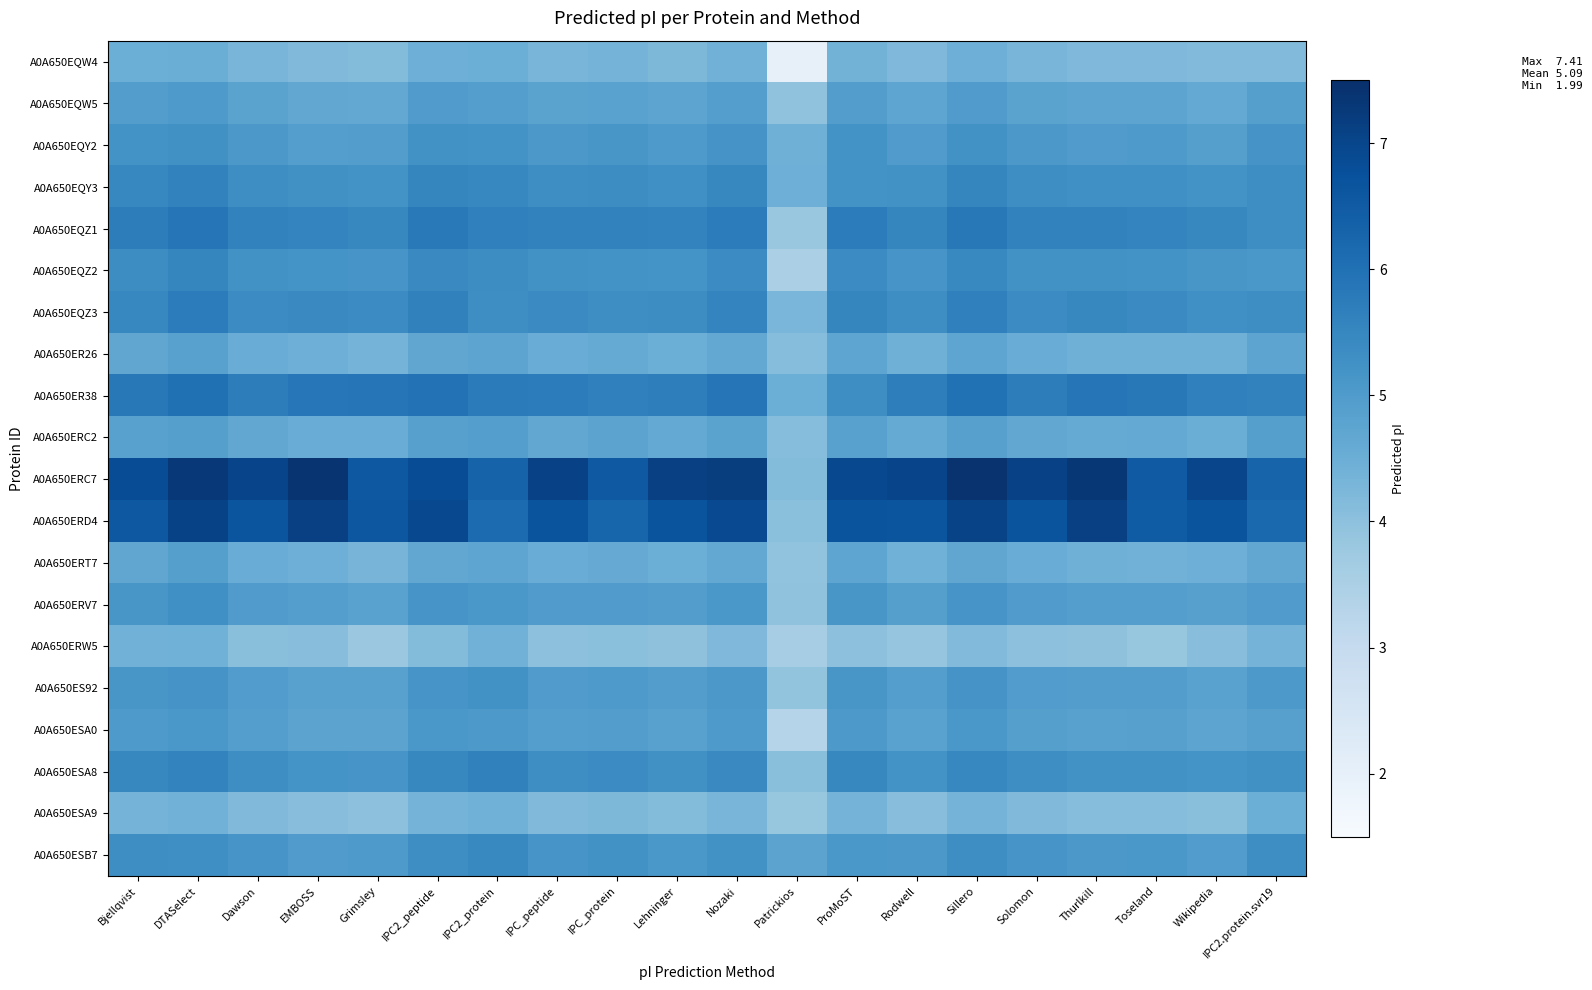

Reading left to right, transcribe all the data shown in this chart.

A0A650EQW4: Bjellqvist=4.5	DTASelect=4.5	Dawson=4.3	EMBOSS=4.2	Grimsley=4.1	IPC2_peptide=4.5	IPC2_protein=4.5	IPC_peptide=4.3	IPC_protein=4.4	Lehninger=4.2	Nozaki=4.4	Patrickios=2.0	ProMoST=4.4	Rodwell=4.2	Sillero=4.5	Solomon=4.3	Thurlkill=4.2	Toseland=4.2	Wikipedia=4.2	IPC2.protein.svr19=4.2
A0A650EQW5: Bjellqvist=4.9	DTASelect=5.0	Dawson=4.8	EMBOSS=4.7	Grimsley=4.7	IPC2_peptide=5.0	IPC2_protein=4.9	IPC_peptide=4.8	IPC_protein=4.8	Lehninger=4.7	Nozaki=4.9	Patrickios=3.9	ProMoST=4.9	Rodwell=4.7	Sillero=5.0	Solomon=4.8	Thurlkill=4.7	Toseland=4.7	Wikipedia=4.6	IPC2.protein.svr19=4.9
A0A650EQY2: Bjellqvist=5.2	DTASelect=5.3	Dawson=5.1	EMBOSS=4.9	Grimsley=4.9	IPC2_peptide=5.2	IPC2_protein=5.2	IPC_peptide=5.1	IPC_protein=5.1	Lehninger=5.0	Nozaki=5.2	Patrickios=4.4	ProMoST=5.2	Rodwell=5.0	Sillero=5.2	Solomon=5.1	Thurlkill=5.0	Toseland=5.0	Wikipedia=4.9	IPC2.protein.svr19=5.2
A0A650EQY3: Bjellqvist=5.5	DTASelect=5.6	Dawson=5.3	EMBOSS=5.3	Grimsley=5.2	IPC2_peptide=5.5	IPC2_protein=5.5	IPC_peptide=5.3	IPC_protein=5.3	Lehninger=5.3	Nozaki=5.5	Patrickios=4.5	ProMoST=5.2	Rodwell=5.2	Sillero=5.5	Solomon=5.3	Thurlkill=5.3	Toseland=5.3	Wikipedia=5.2	IPC2.protein.svr19=5.3
A0A650EQZ1: Bjellqvist=5.7	DTASelect=5.9	Dawson=5.6	EMBOSS=5.5	Grimsley=5.5	IPC2_peptide=5.8	IPC2_protein=5.6	IPC_peptide=5.6	IPC_protein=5.6	Lehninger=5.6	Nozaki=5.7	Patrickios=3.8	ProMoST=5.7	Rodwell=5.5	Sillero=5.8	Solomon=5.6	Thurlkill=5.6	Toseland=5.5	Wikipedia=5.5	IPC2.protein.svr19=5.3
A0A650EQZ2: Bjellqvist=5.3	DTASelect=5.5	Dawson=5.2	EMBOSS=5.2	Grimsley=5.1	IPC2_peptide=5.4	IPC2_protein=5.4	IPC_peptide=5.2	IPC_protein=5.2	Lehninger=5.2	Nozaki=5.4	Patrickios=3.5	ProMoST=5.4	Rodwell=5.2	Sillero=5.4	Solomon=5.2	Thurlkill=5.2	Toseland=5.2	Wikipedia=5.1	IPC2.protein.svr19=5.1
A0A650EQZ3: Bjellqvist=5.5	DTASelect=5.7	Dawson=5.4	EMBOSS=5.4	Grimsley=5.4	IPC2_peptide=5.6	IPC2_protein=5.3	IPC_peptide=5.4	IPC_protein=5.3	Lehninger=5.4	Nozaki=5.5	Patrickios=4.3	ProMoST=5.5	Rodwell=5.3	Sillero=5.6	Solomon=5.4	Thurlkill=5.5	Toseland=5.4	Wikipedia=5.3	IPC2.protein.svr19=5.3
A0A650ER26: Bjellqvist=4.7	DTASelect=4.8	Dawson=4.5	EMBOSS=4.5	Grimsley=4.3	IPC2_peptide=4.7	IPC2_protein=4.7	IPC_peptide=4.5	IPC_protein=4.6	Lehninger=4.5	Nozaki=4.7	Patrickios=4.1	ProMoST=4.7	Rodwell=4.4	Sillero=4.7	Solomon=4.5	Thurlkill=4.4	Toseland=4.4	Wikipedia=4.4	IPC2.protein.svr19=4.7
A0A650ER38: Bjellqvist=5.8	DTASelect=6.0	Dawson=5.7	EMBOSS=5.8	Grimsley=5.9	IPC2_peptide=6.0	IPC2_protein=5.8	IPC_peptide=5.7	IPC_protein=5.6	Lehninger=5.7	Nozaki=5.9	Patrickios=4.5	ProMoST=5.3	Rodwell=5.7	Sillero=6.0	Solomon=5.7	Thurlkill=5.9	Toseland=5.8	Wikipedia=5.6	IPC2.protein.svr19=5.6
A0A650ERC2: Bjellqvist=4.8	DTASelect=4.9	Dawson=4.7	EMBOSS=4.5	Grimsley=4.5	IPC2_peptide=4.9	IPC2_protein=4.9	IPC_peptide=4.7	IPC_protein=4.8	Lehninger=4.6	Nozaki=4.8	Patrickios=4.1	ProMoST=4.8	Rodwell=4.6	Sillero=4.9	Solomon=4.7	Thurlkill=4.6	Toseland=4.6	Wikipedia=4.5	IPC2.protein.svr19=4.9
A0A650ERC7: Bjellqvist=6.8	DTASelect=7.3	Dawson=7.0	EMBOSS=7.4	Grimsley=6.6	IPC2_peptide=6.8	IPC2_protein=6.3	IPC_peptide=7.1	IPC_protein=6.5	Lehninger=7.1	Nozaki=7.2	Patrickios=4.1	ProMoST=6.9	Rodwell=7.0	Sillero=7.4	Solomon=7.1	Thurlkill=7.3	Toseland=6.5	Wikipedia=7.0	IPC2.protein.svr19=6.3
A0A650ERD4: Bjellqvist=6.6	DTASelect=7.1	Dawson=6.6	EMBOSS=7.1	Grimsley=6.6	IPC2_peptide=6.9	IPC2_protein=6.1	IPC_peptide=6.7	IPC_protein=6.3	Lehninger=6.7	Nozaki=6.9	Patrickios=4.0	ProMoST=6.7	Rodwell=6.6	Sillero=7.0	Solomon=6.7	Thurlkill=7.1	Toseland=6.5	Wikipedia=6.7	IPC2.protein.svr19=6.2
A0A650ERT7: Bjellqvist=4.7	DTASelect=4.9	Dawson=4.5	EMBOSS=4.5	Grimsley=4.3	IPC2_peptide=4.7	IPC2_protein=4.7	IPC_peptide=4.5	IPC_protein=4.6	Lehninger=4.5	Nozaki=4.7	Patrickios=3.9	ProMoST=4.7	Rodwell=4.4	Sillero=4.7	Solomon=4.5	Thurlkill=4.4	Toseland=4.4	Wikipedia=4.5	IPC2.protein.svr19=4.7
A0A650ERV7: Bjellqvist=5.1	DTASelect=5.3	Dawson=5.0	EMBOSS=4.9	Grimsley=4.8	IPC2_peptide=5.1	IPC2_protein=5.1	IPC_peptide=5.0	IPC_protein=5.0	Lehninger=4.9	Nozaki=5.1	Patrickios=3.9	ProMoST=5.1	Rodwell=4.9	Sillero=5.2	Solomon=5.0	Thurlkill=4.9	Toseland=4.9	Wikipedia=4.9	IPC2.protein.svr19=5.0
A0A650ERW5: Bjellqvist=4.4	DTASelect=4.4	Dawson=4.0	EMBOSS=4.1	Grimsley=3.8	IPC2_peptide=4.1	IPC2_protein=4.4	IPC_peptide=4.0	IPC_protein=4.0	Lehninger=4.0	Nozaki=4.2	Patrickios=3.6	ProMoST=4.0	Rodwell=3.9	Sillero=4.2	Solomon=4.0	Thurlkill=4.0	Toseland=3.8	Wikipedia=4.1	IPC2.protein.svr19=4.3
A0A650ES92: Bjellqvist=5.1	DTASelect=5.2	Dawson=5.0	EMBOSS=4.8	Grimsley=4.9	IPC2_peptide=5.2	IPC2_protein=5.2	IPC_peptide=5.0	IPC_protein=5.0	Lehninger=4.9	Nozaki=5.1	Patrickios=3.9	ProMoST=5.1	Rodwell=4.9	Sillero=5.2	Solomon=5.0	Thurlkill=4.9	Toseland=4.9	Wikipedia=4.8	IPC2.protein.svr19=5.0
A0A650ESA0: Bjellqvist=5.0	DTASelect=5.1	Dawson=4.9	EMBOSS=4.8	Grimsley=4.8	IPC2_peptide=5.1	IPC2_protein=5.0	IPC_peptide=4.9	IPC_protein=4.9	Lehninger=4.9	Nozaki=5.0	Patrickios=3.3	ProMoST=5.0	Rodwell=4.8	Sillero=5.1	Solomon=4.9	Thurlkill=4.9	Toseland=4.9	Wikipedia=4.7	IPC2.protein.svr19=4.9
A0A650ESA8: Bjellqvist=5.5	DTASelect=5.6	Dawson=5.3	EMBOSS=5.2	Grimsley=5.1	IPC2_peptide=5.5	IPC2_protein=5.6	IPC_peptide=5.3	IPC_protein=5.4	Lehninger=5.3	Nozaki=5.4	Patrickios=4.0	ProMoST=5.5	Rodwell=5.2	Sillero=5.5	Solomon=5.3	Thurlkill=5.2	Toseland=5.2	Wikipedia=5.2	IPC2.protein.svr19=5.3
A0A650ESA9: Bjellqvist=4.3	DTASelect=4.4	Dawson=4.2	EMBOSS=4.1	Grimsley=4.0	IPC2_peptide=4.3	IPC2_protein=4.4	IPC_peptide=4.2	IPC_protein=4.2	Lehninger=4.1	Nozaki=4.3	Patrickios=3.8	ProMoST=4.4	Rodwell=4.1	Sillero=4.3	Solomon=4.2	Thurlkill=4.1	Toseland=4.1	Wikipedia=4.0	IPC2.protein.svr19=4.5
A0A650ESB7: Bjellqvist=5.3	DTASelect=5.3	Dawson=5.1	EMBOSS=5.0	Grimsley=5.0	IPC2_peptide=5.3	IPC2_protein=5.4	IPC_peptide=5.2	IPC_protein=5.2	Lehninger=5.1	Nozaki=5.2	Patrickios=4.8	ProMoST=5.1	Rodwell=5.1	Sillero=5.3	Solomon=5.1	Thurlkill=5.1	Toseland=5.1	Wikipedia=5.0	IPC2.protein.svr19=5.3